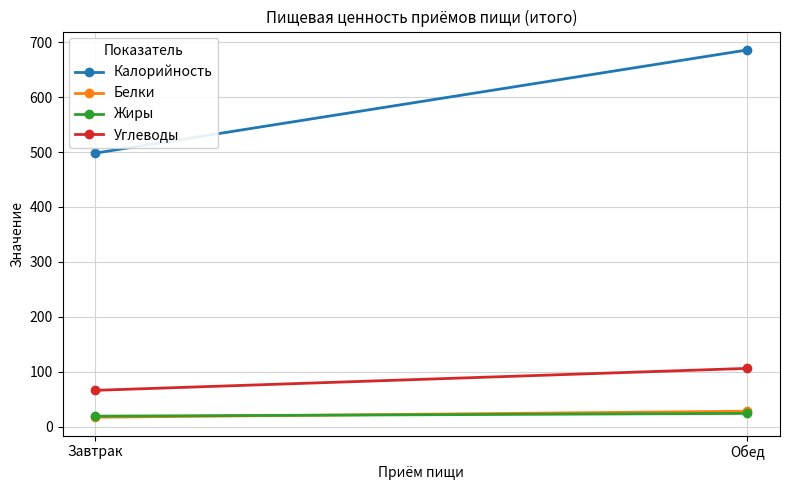

Between Завтрак and Обед, which is larger?

Обед